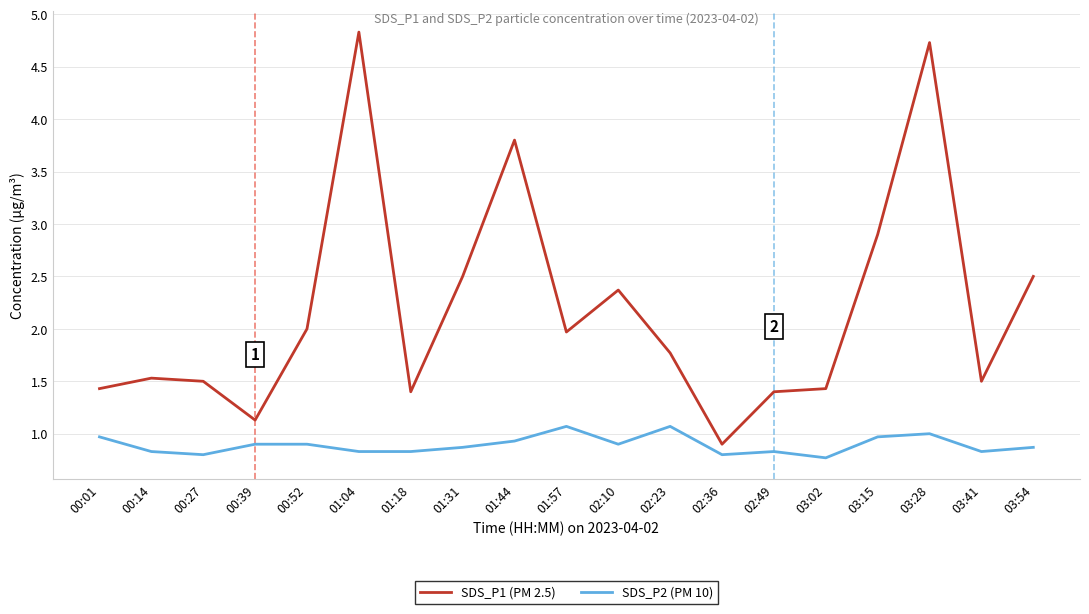

What position from the right is 00:52?

15